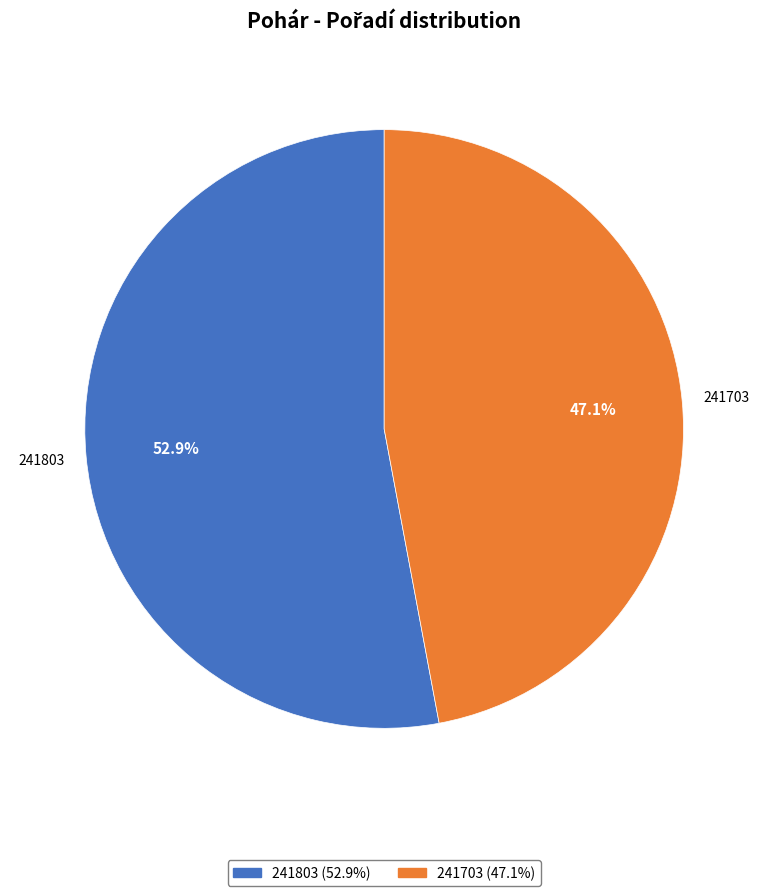

How many segments does this pie chart have?

2